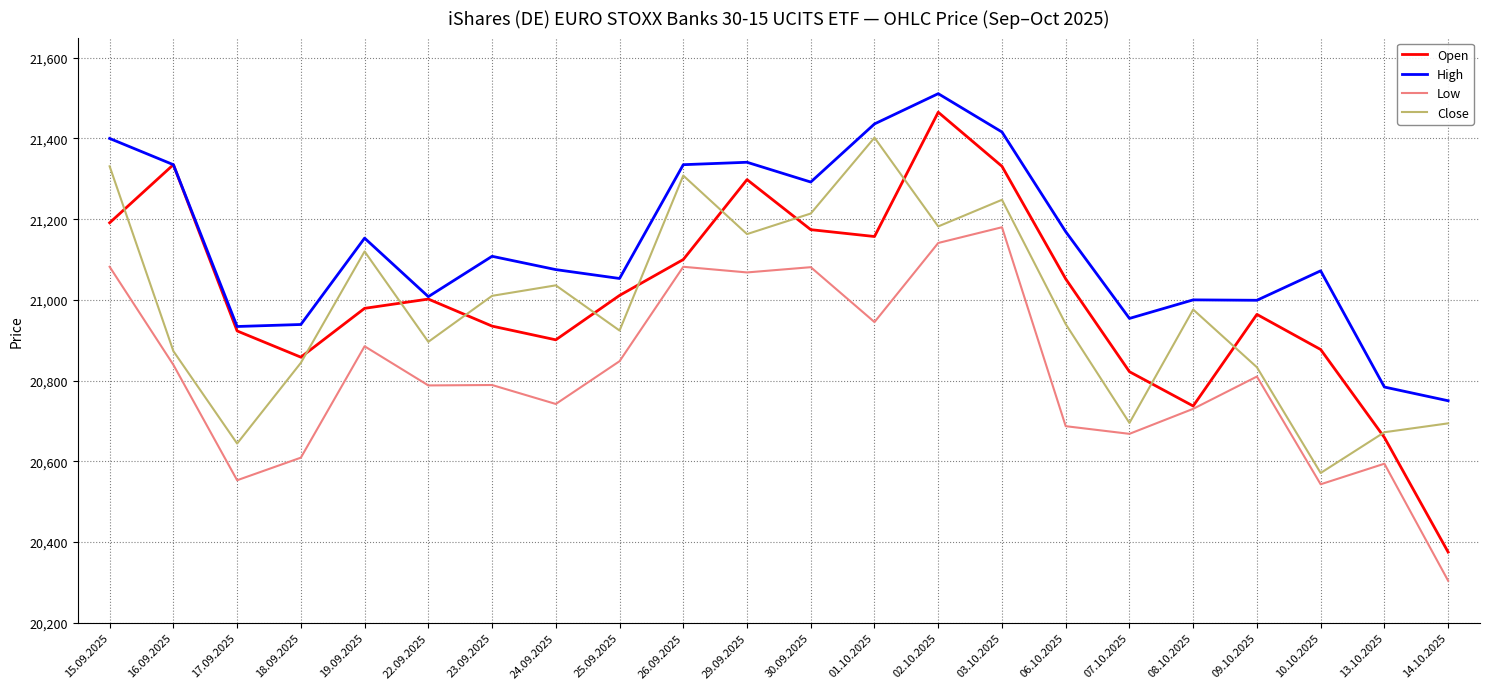

The value of Open at 22.09.2025 is 21002. True or false?

True